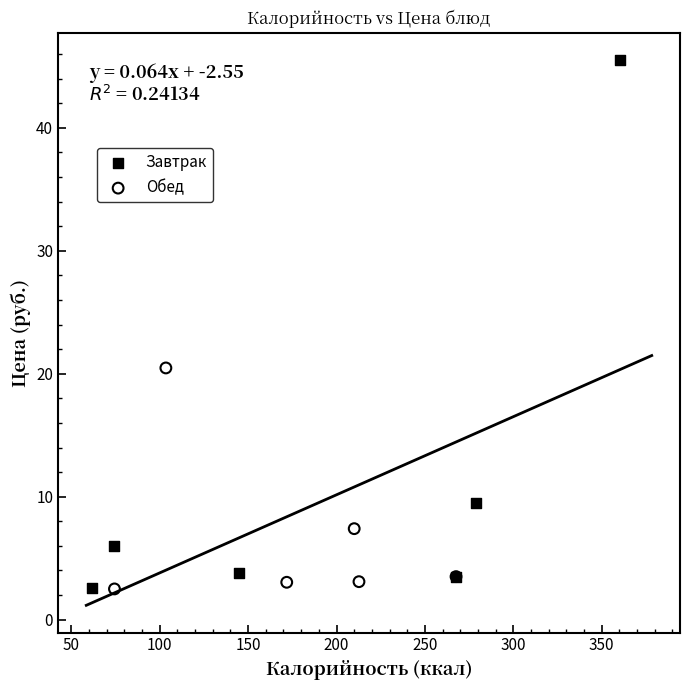

Which series has the widest spread of Y values?

Завтрак